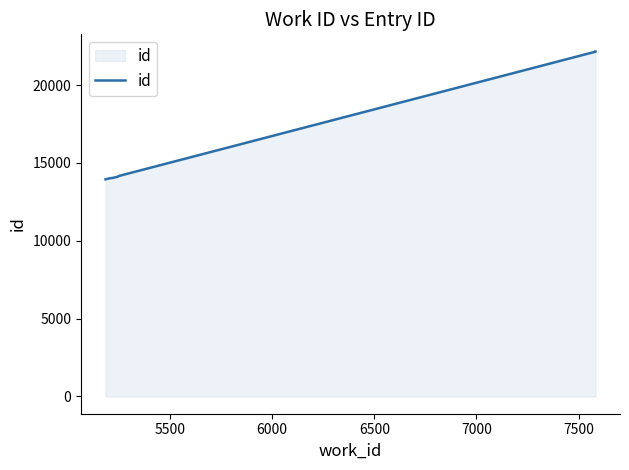

What is the smallest value displayed?

13950